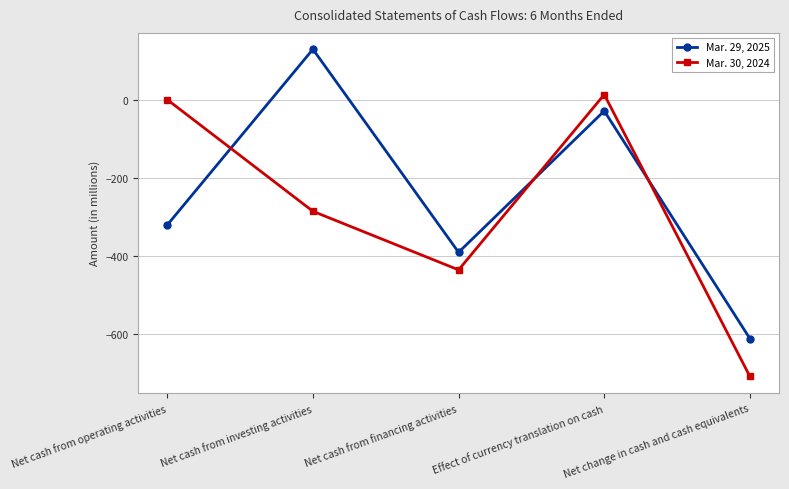

True or false: Mar. 30, 2024 has more than 2 interior local peaks.

False